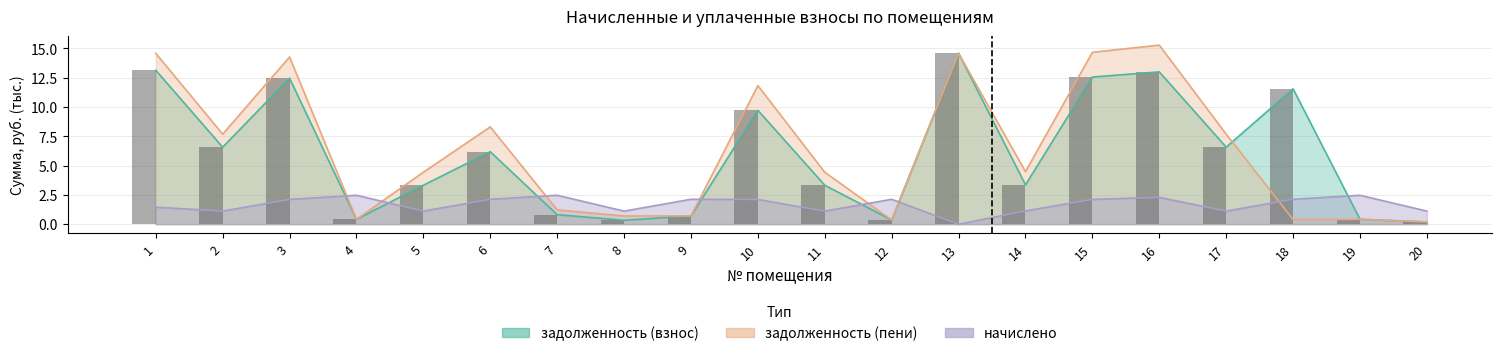

Rank the series at 8 from lowest to highest value.

задолженность (взнос), задолженность (пени), начислено